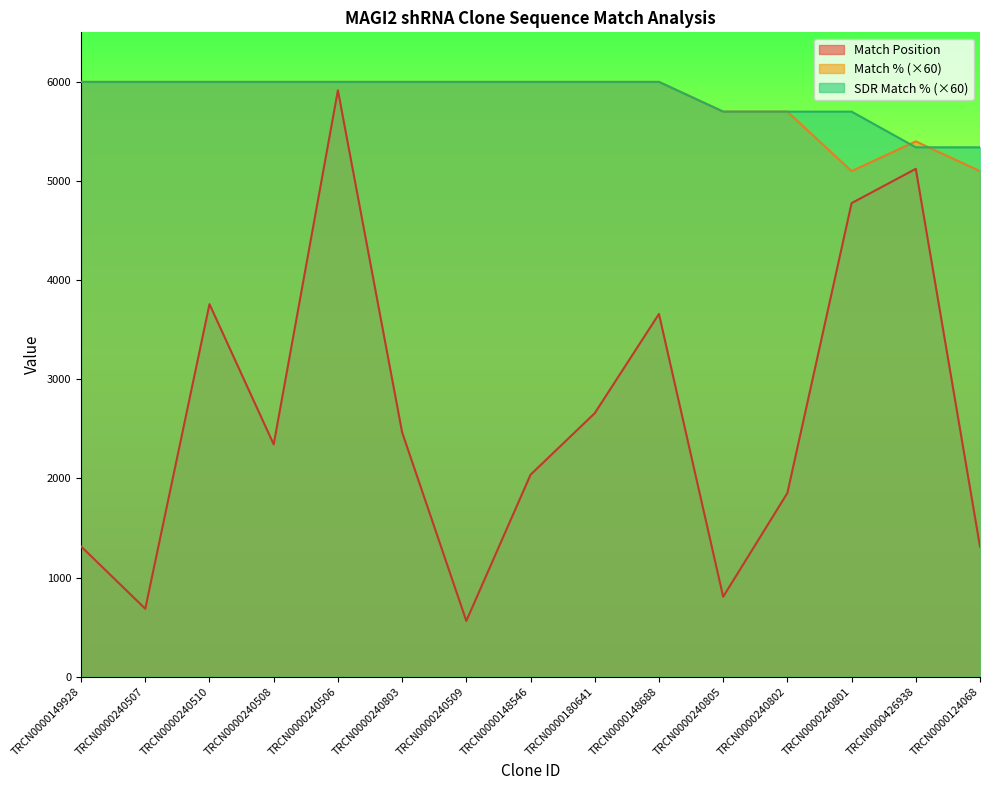

What is the label of the 1st point from the left?

TRCN0000149928